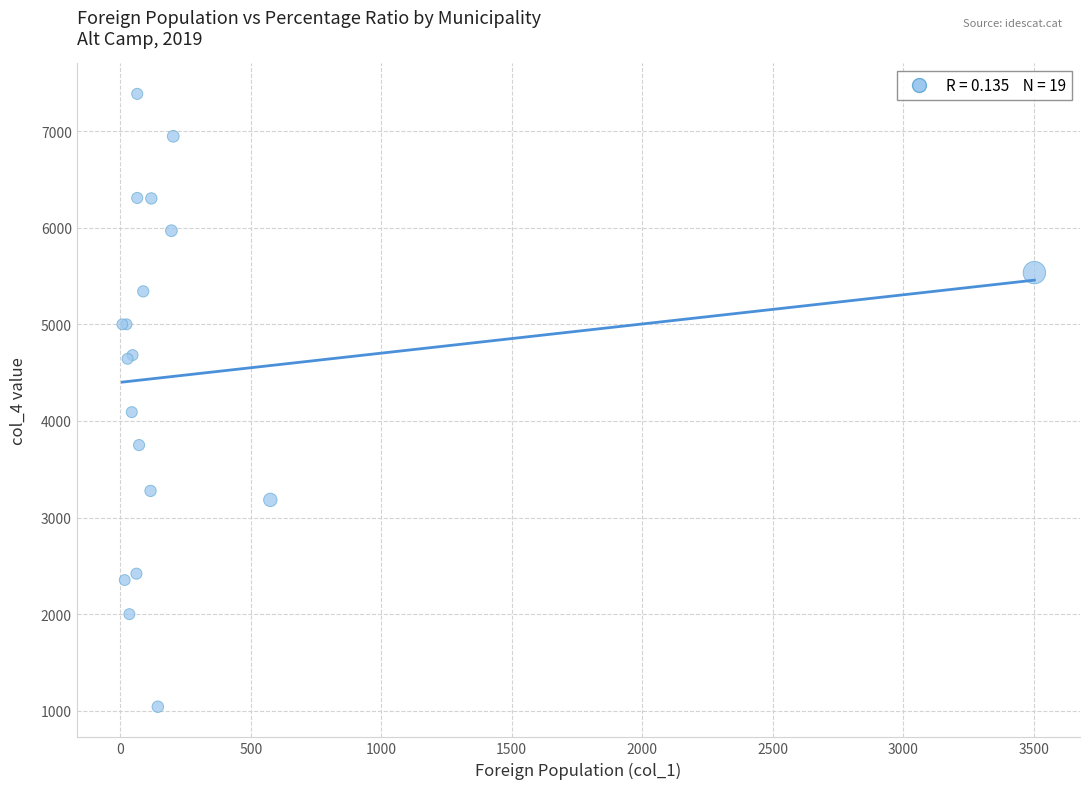

What Y value in the scatter plot is closest to 4213?

4091